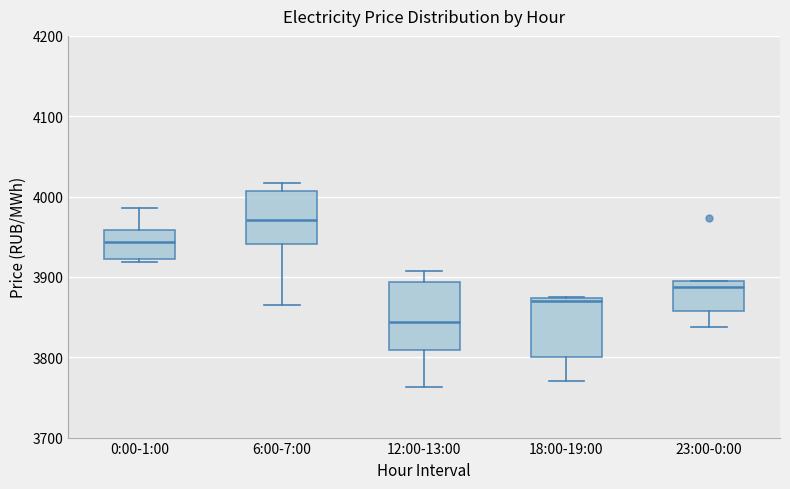

Where is the lower edge of the box for 18:00-19:00 on the y-axis? The values are not printed on the chart, so give them approximately, as read against the axis.

3800